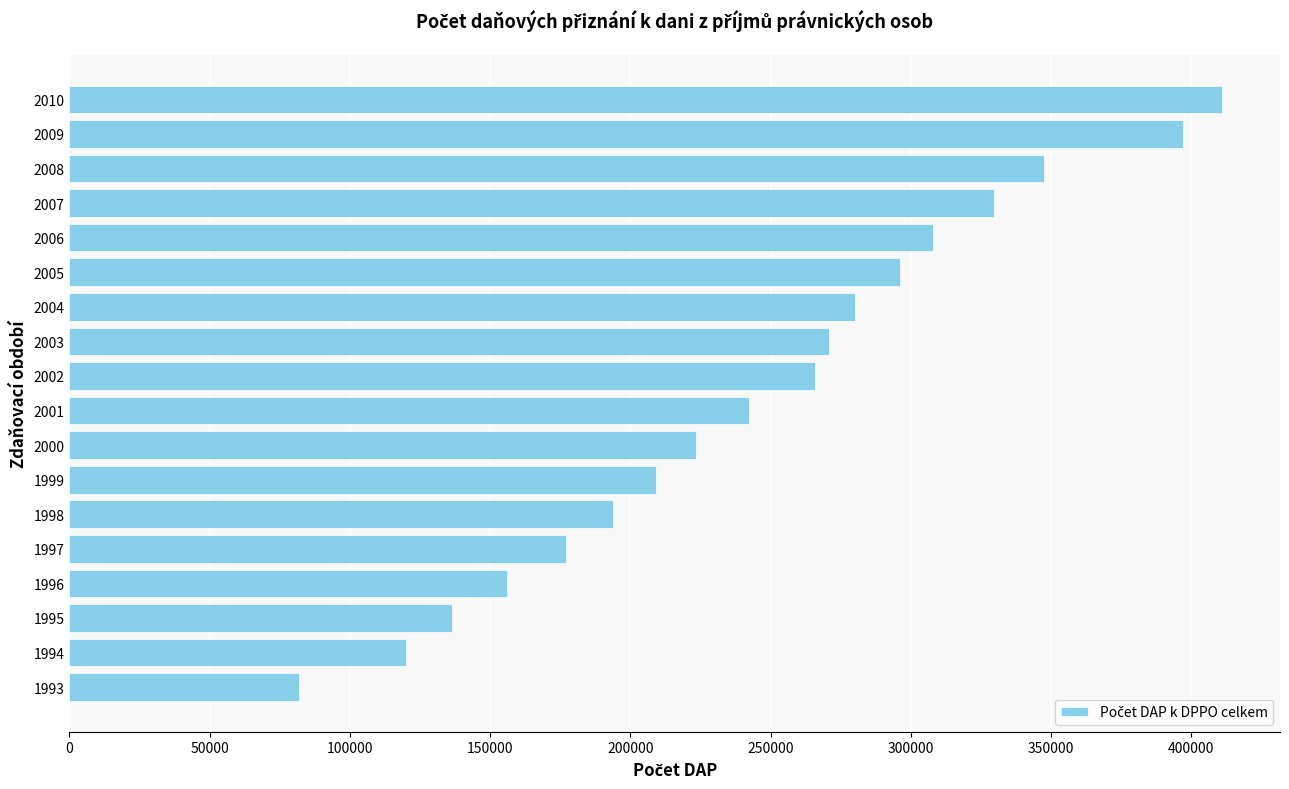

How many data points are less than 265813?

9